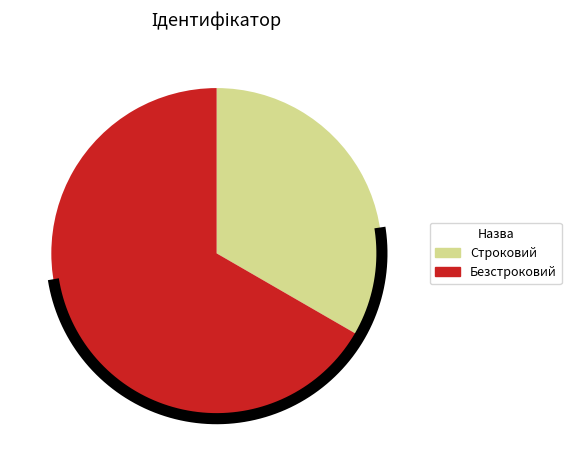

What percentage is NOT represented by Безстроковий?

33.3%